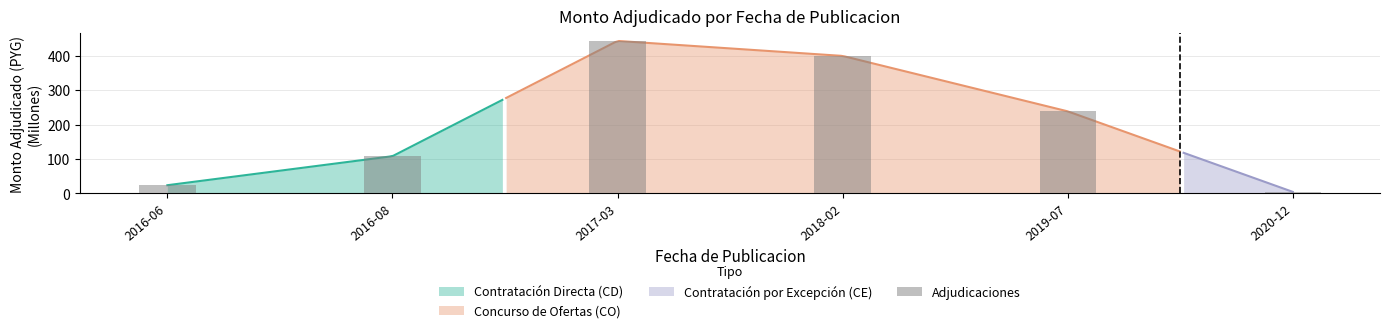

What is the maximum value shown in the chart?

442.8